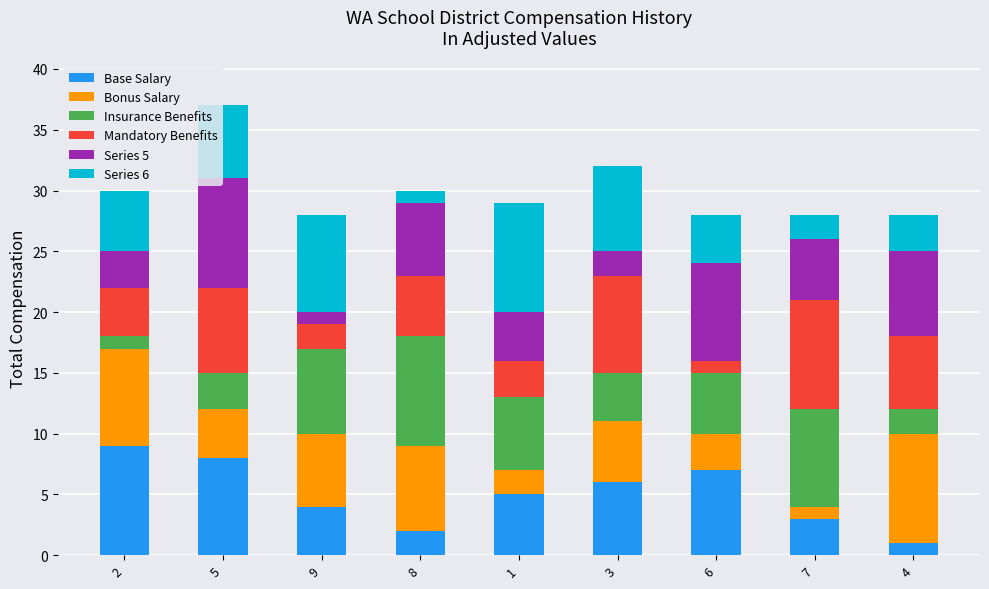

At which category is the sum across all series the highest?

5